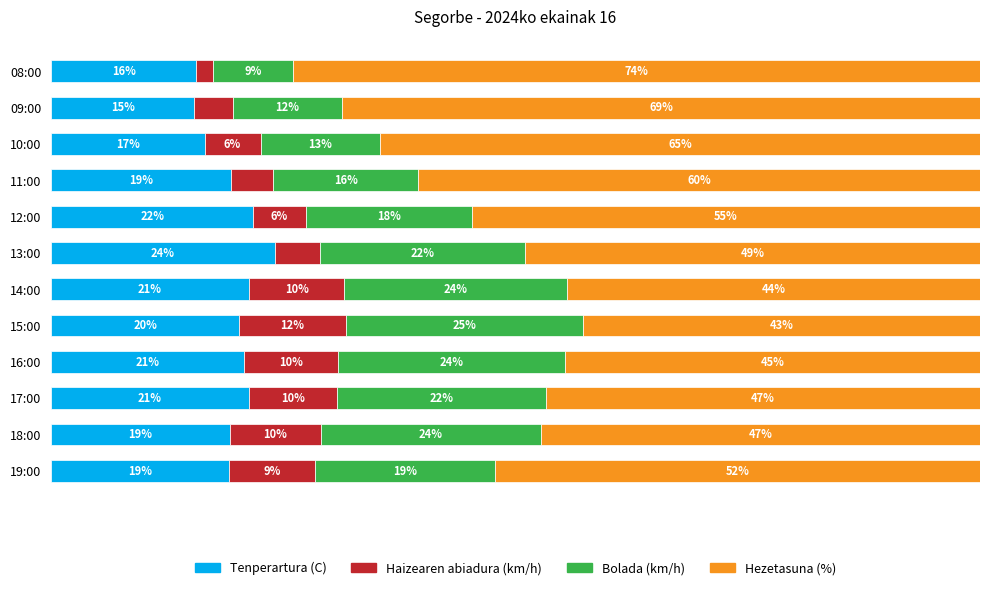

What are all the series names shown in the legend?

Tenperartura (C), Haizearen abiadura (km/h), Bolada (km/h), Hezetasuna (%)